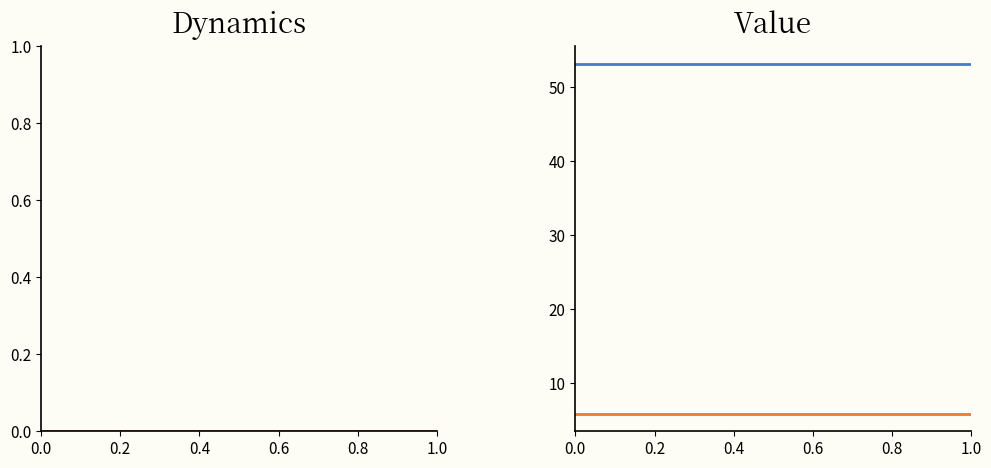

Is this an area chart (filled region under the line)?

No